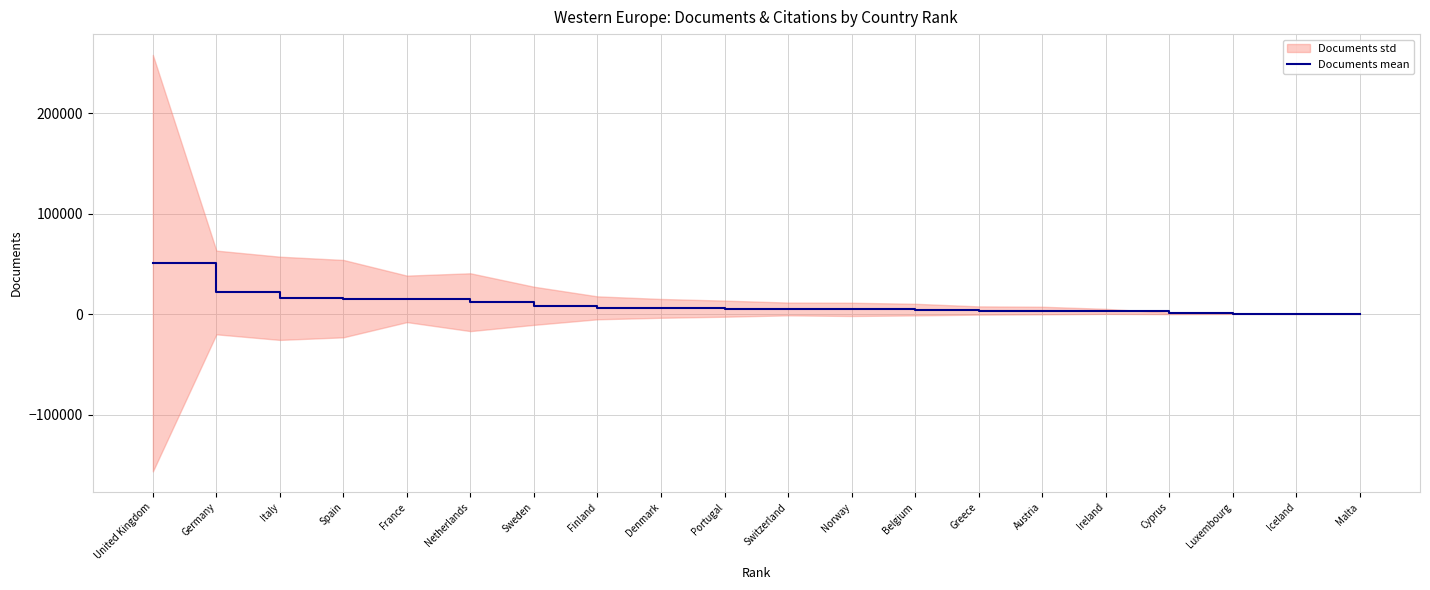

Between Germany and Malta, which is larger?

Germany